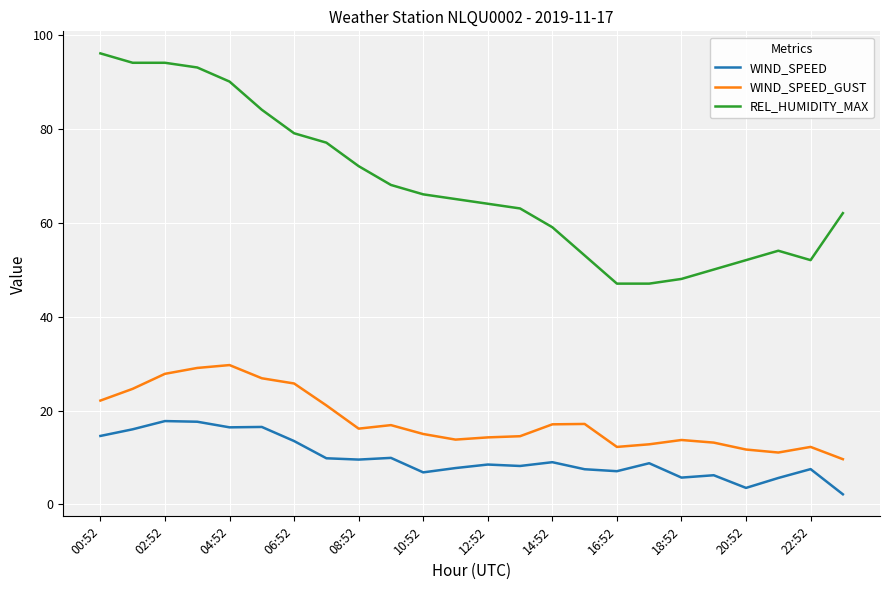

What is the maximum value shown in the chart?

96.0